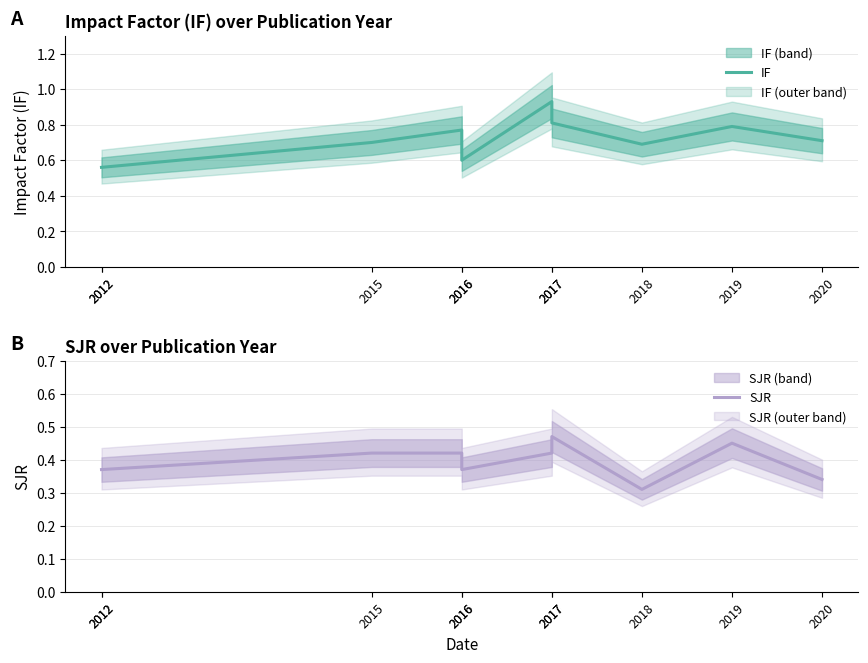

List the series in order of their peak value, highest first.

IF, SJR